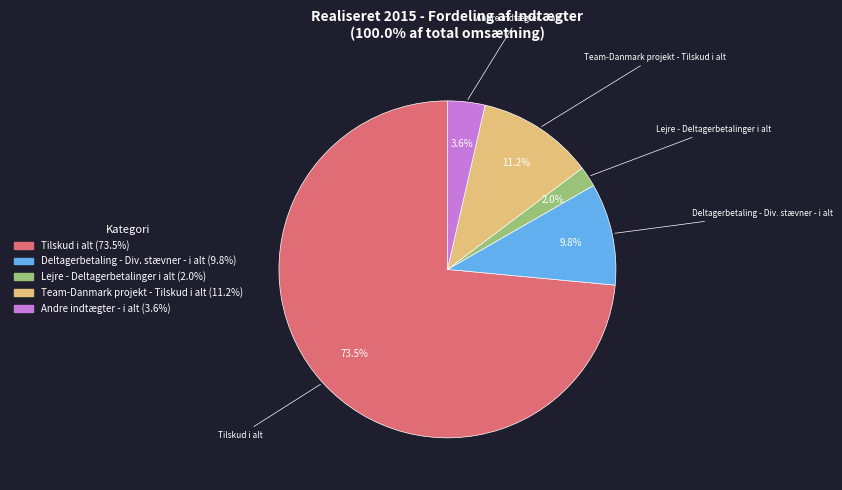

To the nearest percent, what portion does Team-Danmark projekt - Tilskud i alt represent?

11%